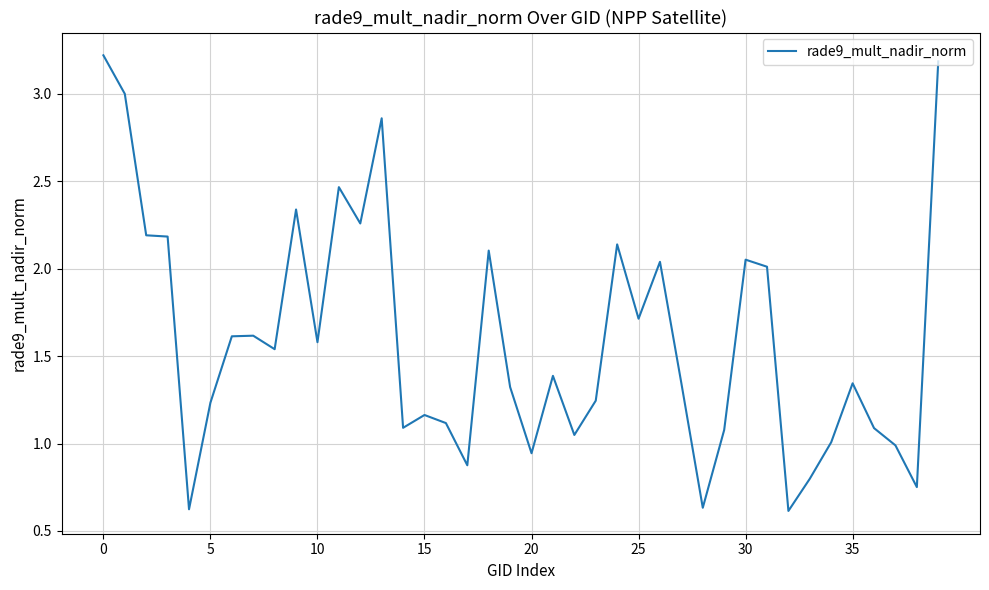

What is the difference between the maximum and minimum values?

2.6